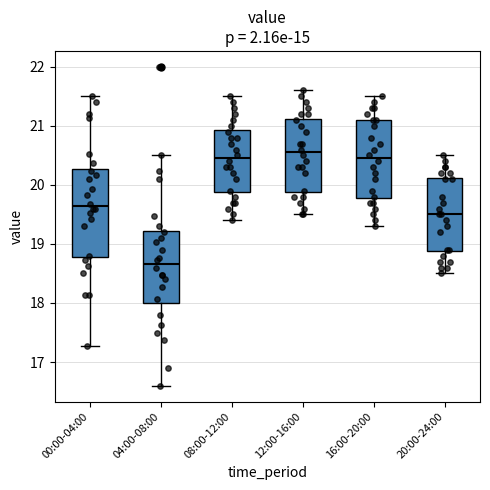

Reading left to right, transcribe this box plot: for each box, give where its median line is, the range the box spans, and where its two whiskers end, as read against the y-axis. The values are not printed on the chart, so give them approximately, as read against the axis.

00:00-04:00: median 19.6, box 18.8 to 20.3, whiskers 17.3 to 21.5
04:00-08:00: median 18.7, box 18.0 to 19.2, whiskers 16.6 to 20.5
08:00-12:00: median 20.5, box 19.9 to 20.9, whiskers 19.4 to 21.5
12:00-16:00: median 20.6, box 19.9 to 21.1, whiskers 19.5 to 21.6
16:00-20:00: median 20.5, box 19.8 to 21.1, whiskers 19.3 to 21.5
20:00-24:00: median 19.5, box 18.9 to 20.1, whiskers 18.5 to 20.5